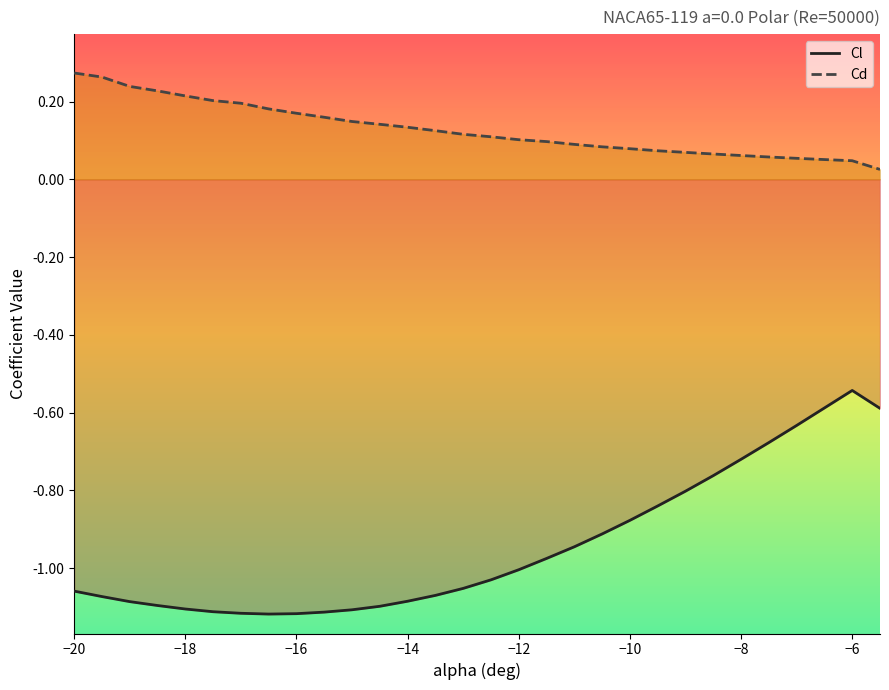

What is the difference between the maximum and minimum values in the Cl series?

0.6